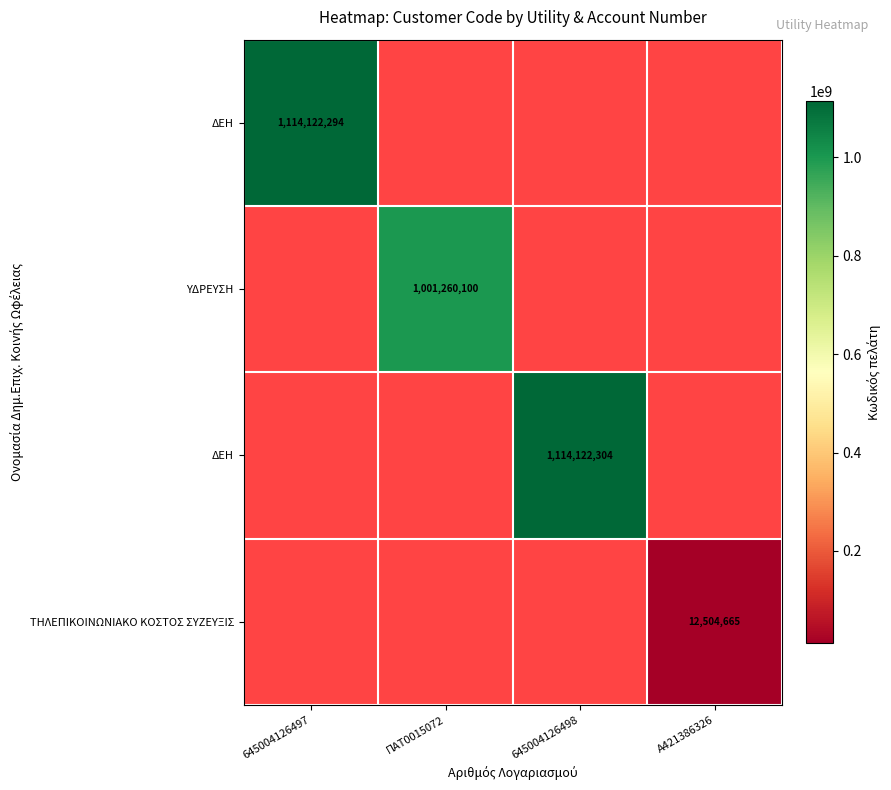

Which category has the lowest value across all series?

Α421386326